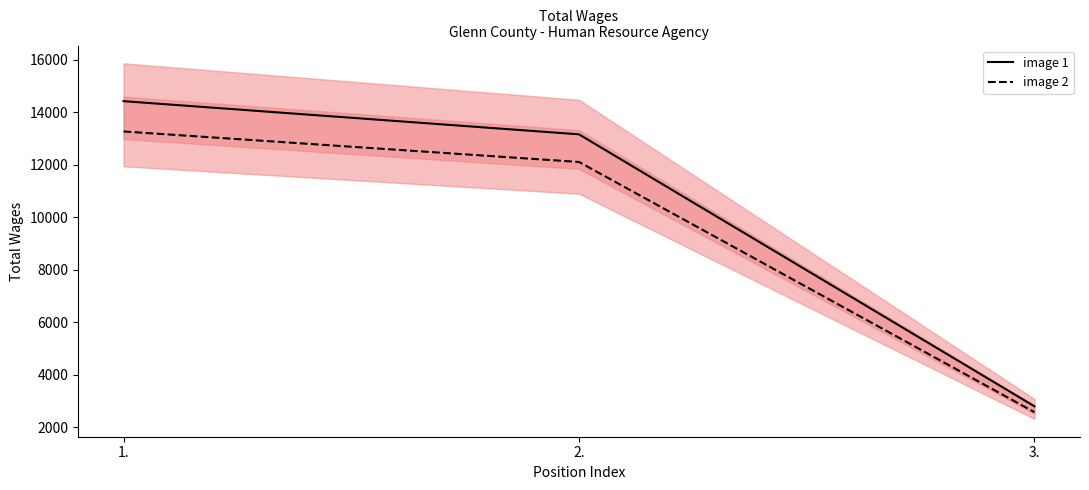

The value of Total Wages (scaled) at 1. is 4207.2. True or false?

False